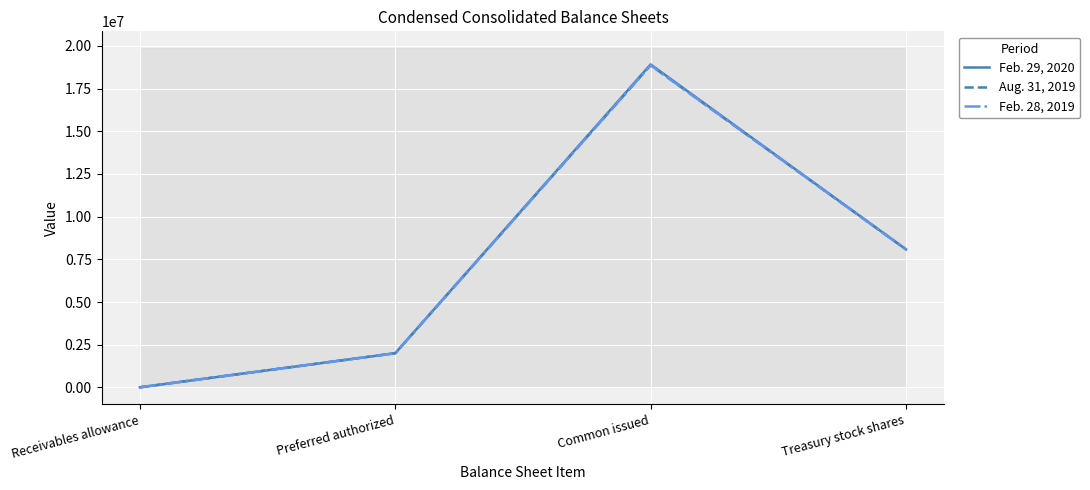

Where does the Feb. 29, 2020 series first go above 8083000?

Common issued